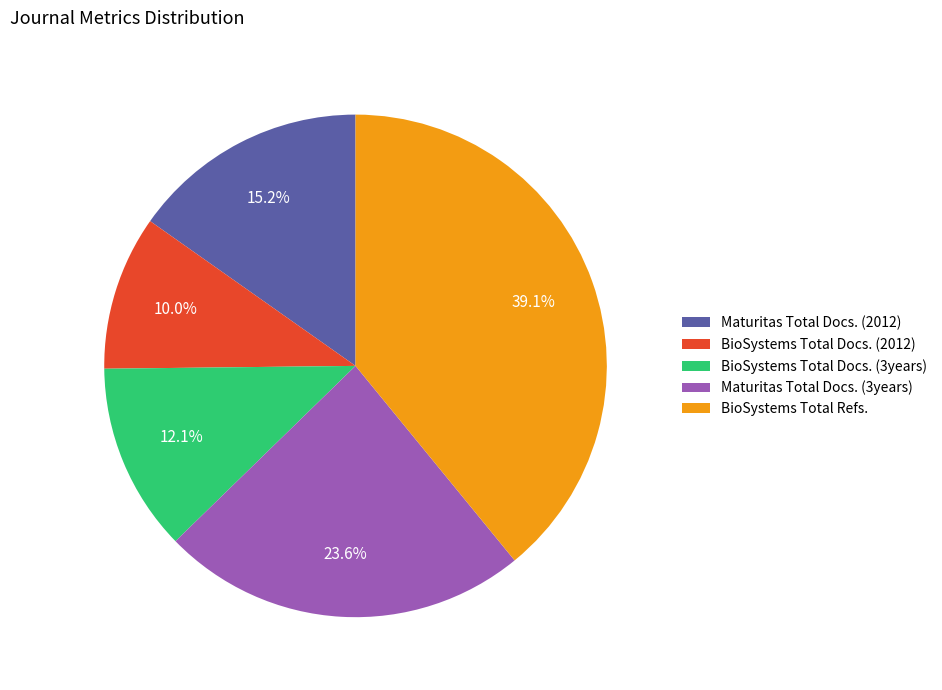

To the nearest percent, what is the difference between the largest and smallest slice percentages?

29%